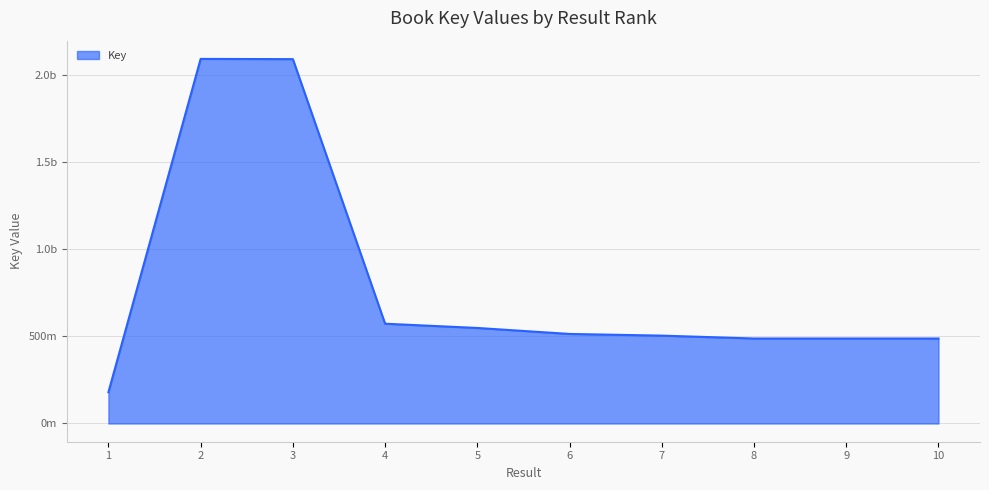

What is the change in value from 6 to 8?

-26181101